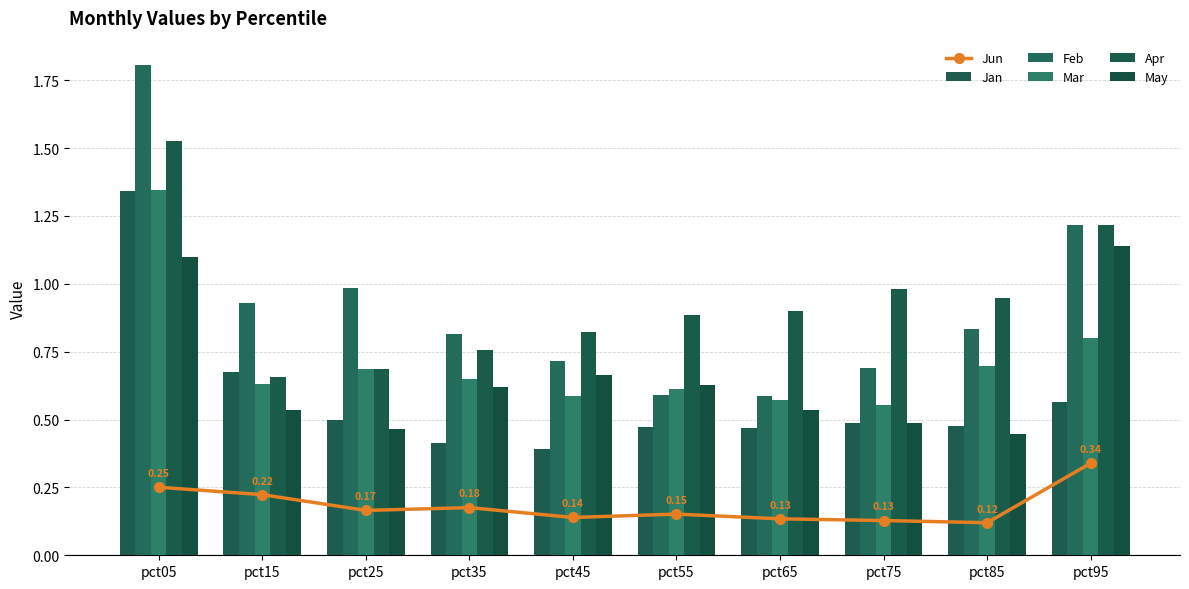

Which series changed the most between pct05 and pct35?

Feb